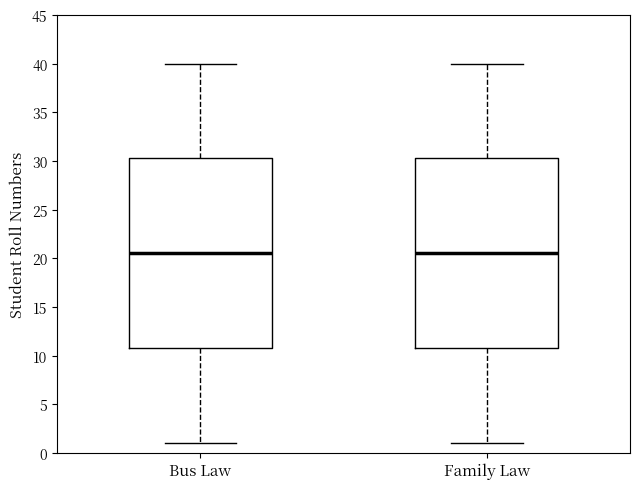

Where does the median line of the box for Bus Law sit on the y-axis? The values are not printed on the chart, so give them approximately, as read against the axis.

20.5